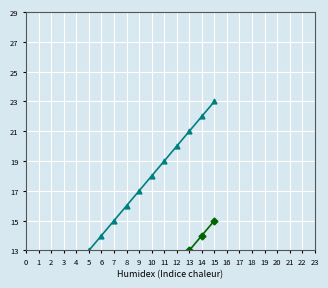

True or false: その他・研究会 and 国内講演発表 cross at least once.

False